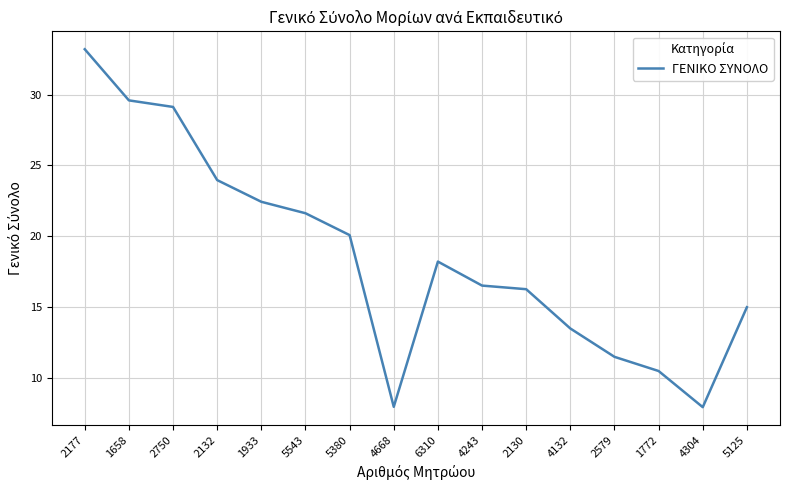

At which label does the data first exceed 18?

2177